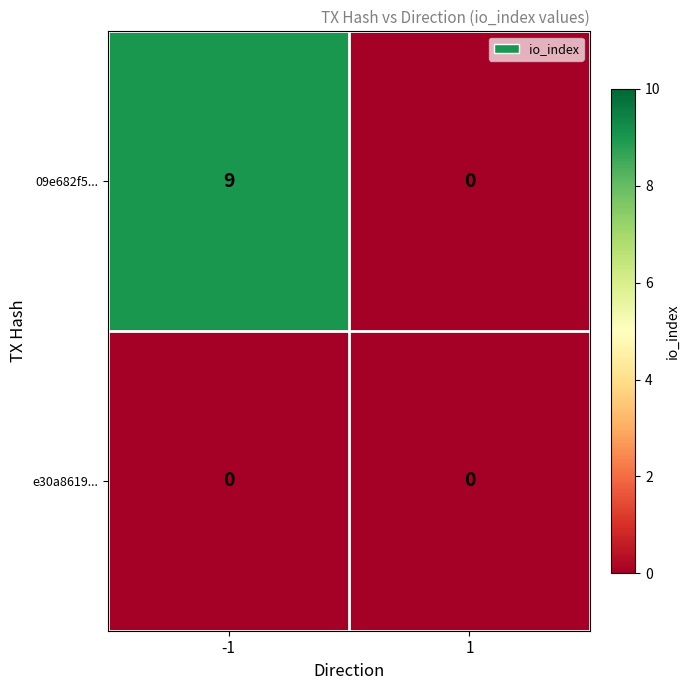

Rank the categories by 09e682f5... value from highest to lowest.

-1, 1